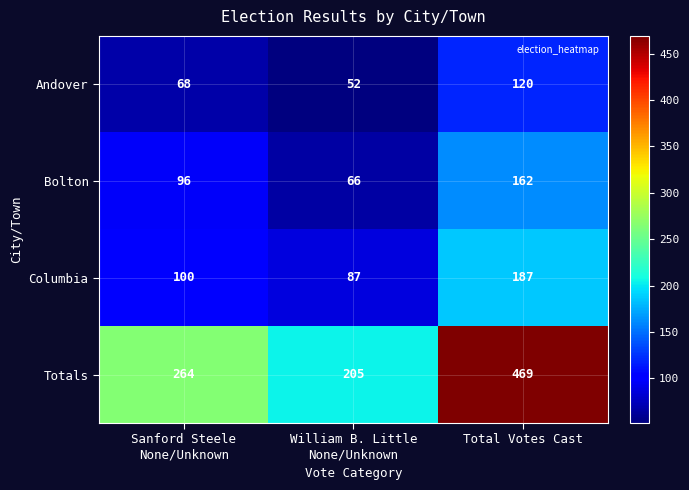

What is the difference between the maximum and second lowest values in the Bolton series?

66